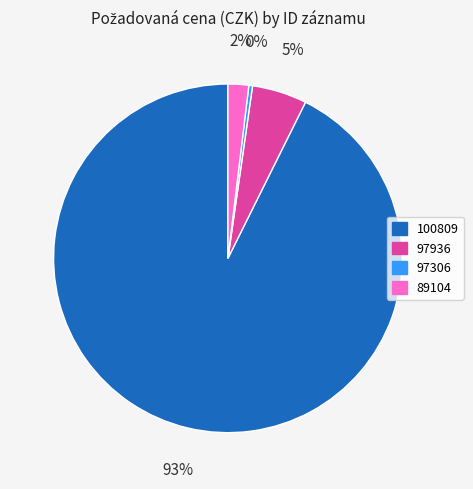

Does 100809 account for over 50% of the chart?

Yes